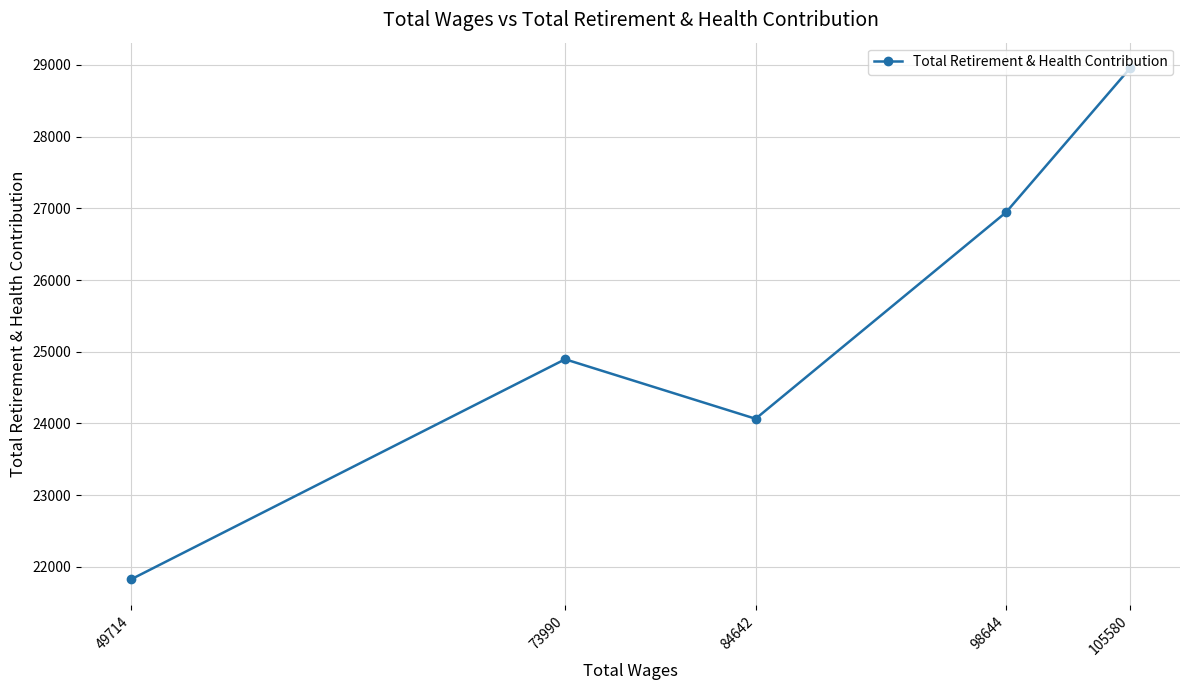

How many lines are shown in the chart?

1